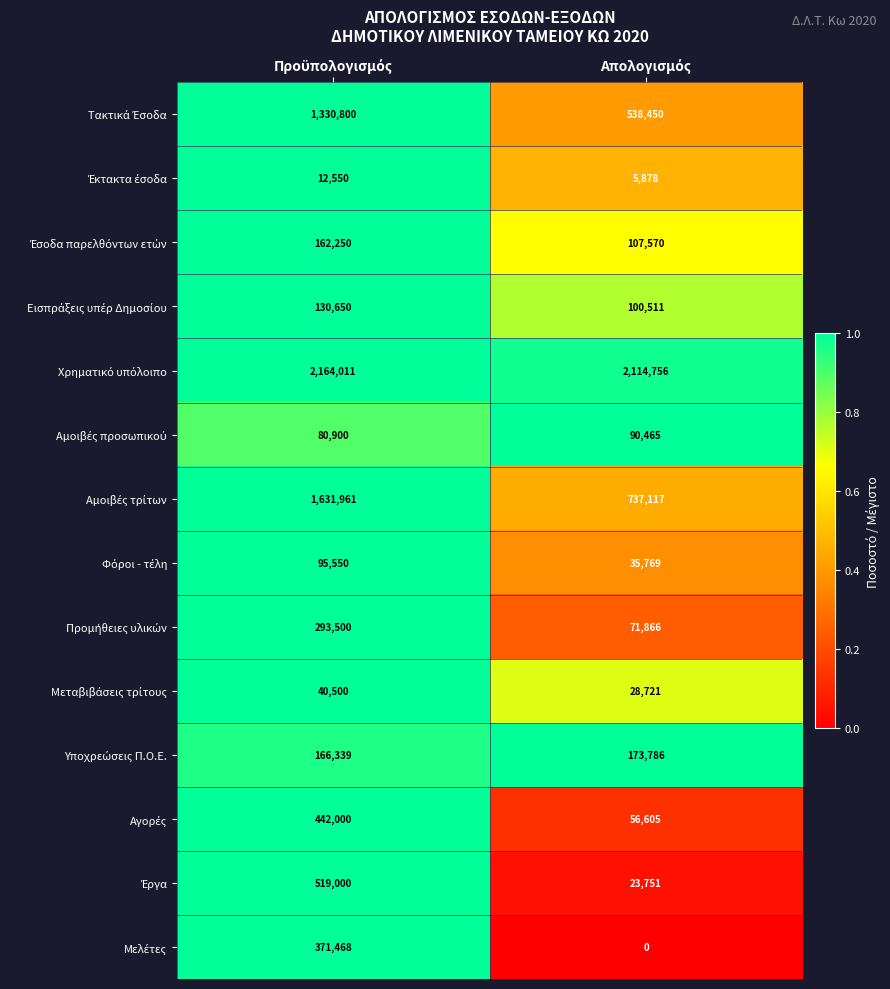

Between Προϋπολογισμός and Απολογισμός, which is larger?

Προϋπολογισμός